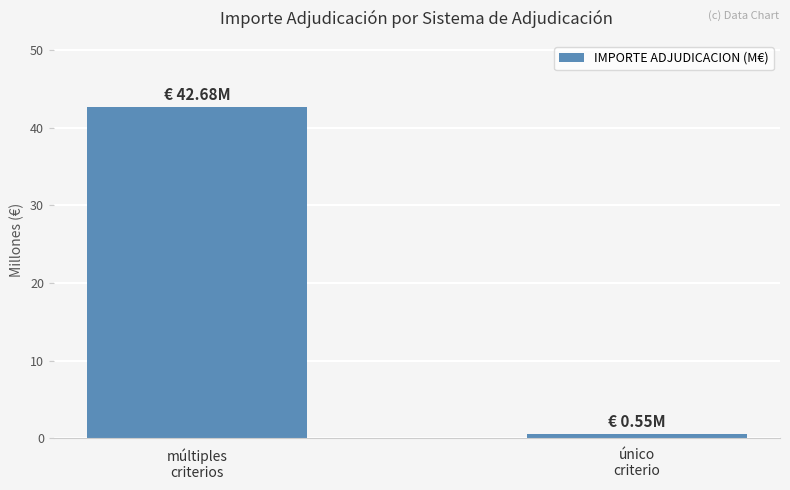

Reading right to left, what are all the values shown in this chart?

único
criterio=0.6	múltiples
criterios=42.7